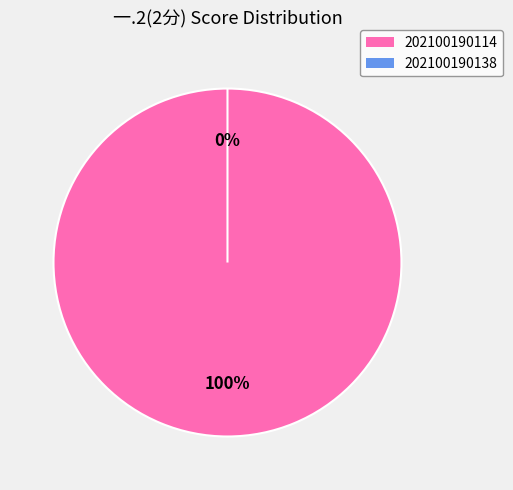

How many slices are in this pie chart?

2